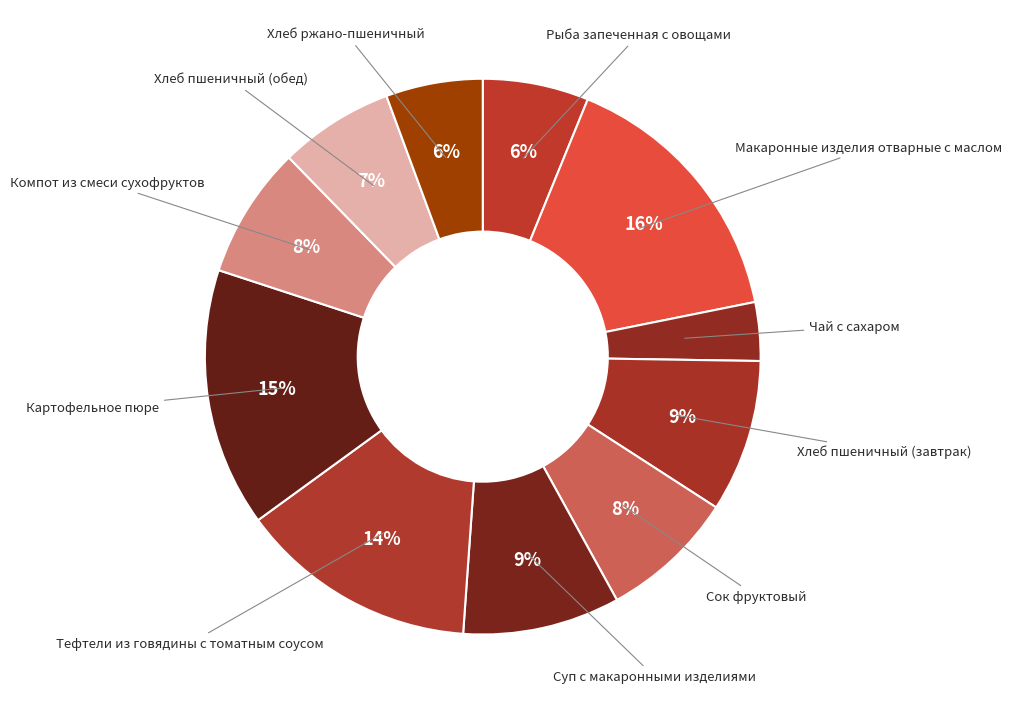

How many slices are in this pie chart?

11